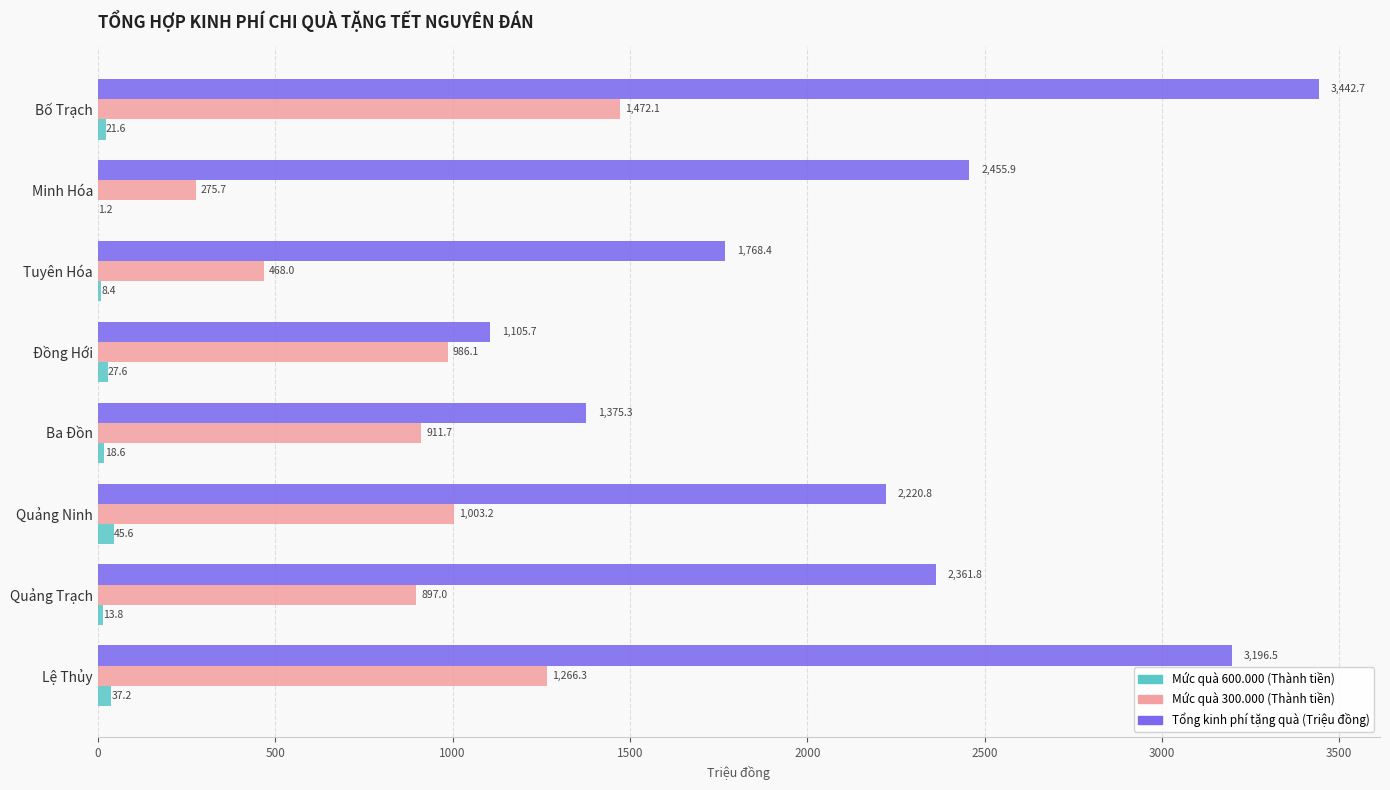

Count the number of categories in the chart.

8